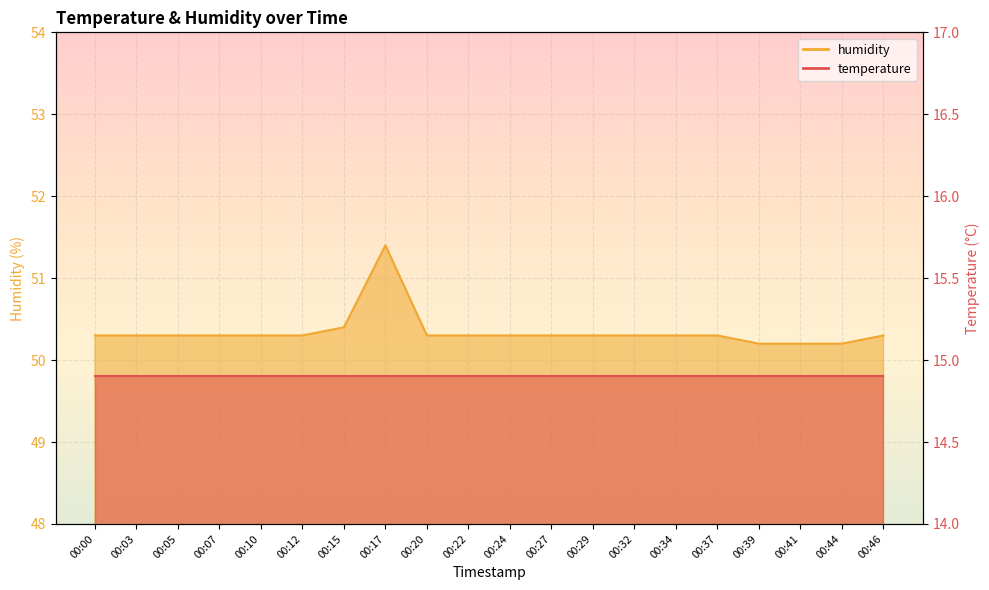

True or false: the data shows 50.3 at 00:32.

True